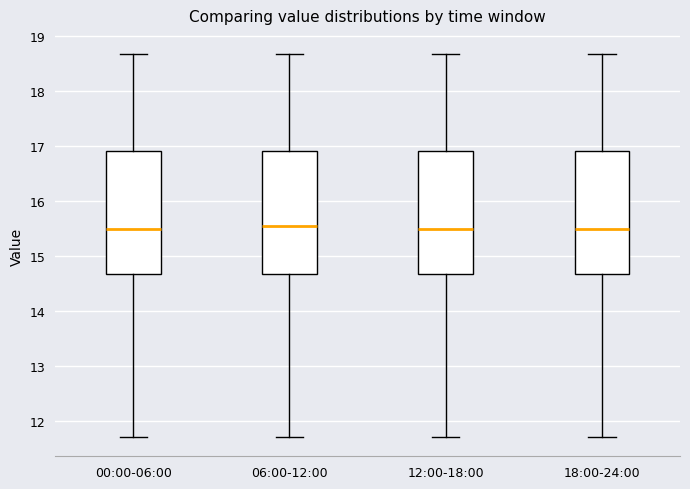

Reading left to right, transcribe this box plot: for each box, give where its median line is, the range the box spans, and where its two whiskers end, as read against the y-axis. The values are not printed on the chart, so give them approximately, as read against the axis.

00:00-06:00: median 15.5, box 14.7 to 16.9, whiskers 11.7 to 18.7
06:00-12:00: median 15.5, box 14.7 to 16.9, whiskers 11.7 to 18.7
12:00-18:00: median 15.5, box 14.7 to 16.9, whiskers 11.7 to 18.7
18:00-24:00: median 15.5, box 14.7 to 16.9, whiskers 11.7 to 18.7